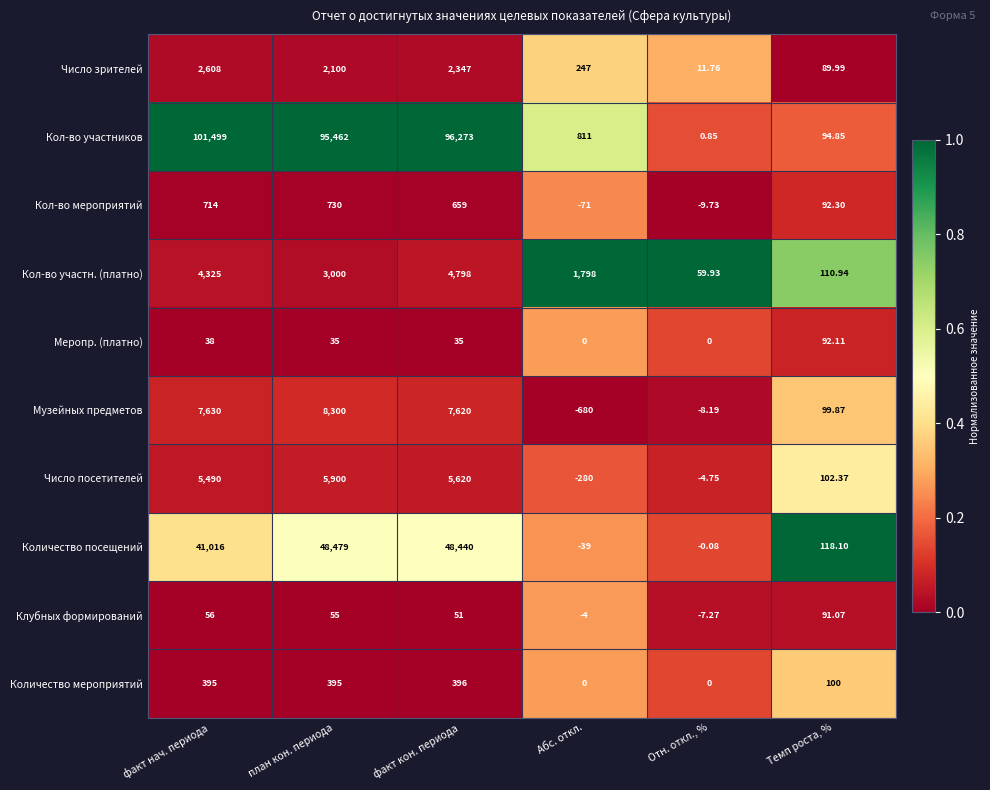

Where is Число посетителей nearest to the value 2810?

факт нач. периода